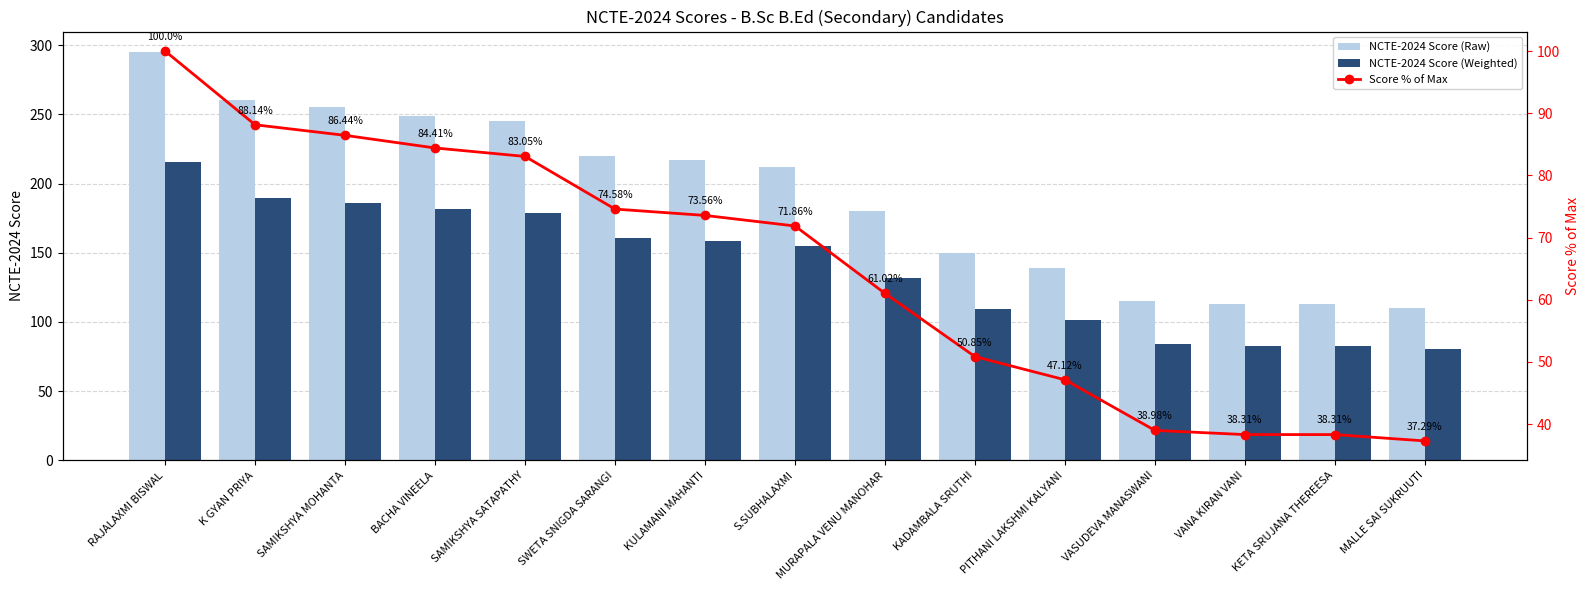

At how many categories does at least one series exceed 79?

15